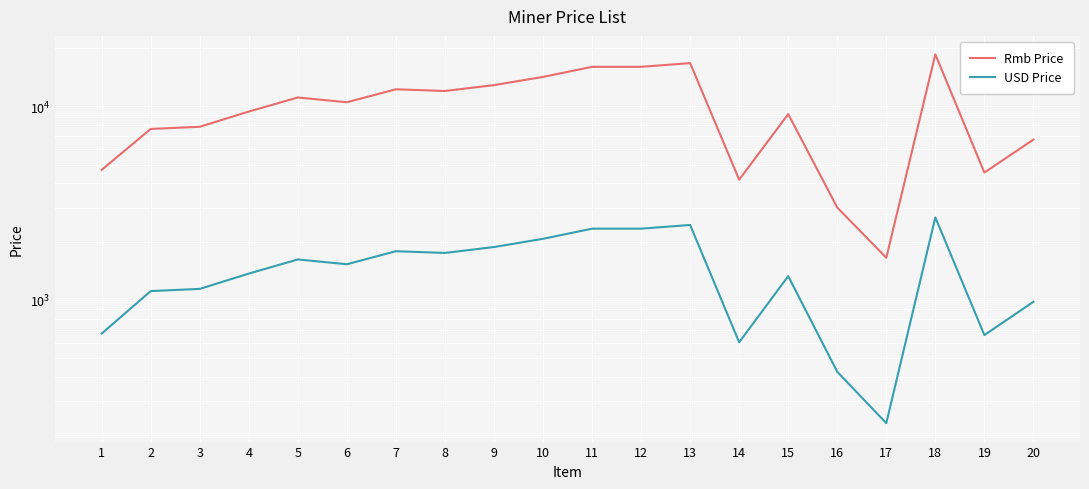

What is the sum of all USD Price values?

28890.6